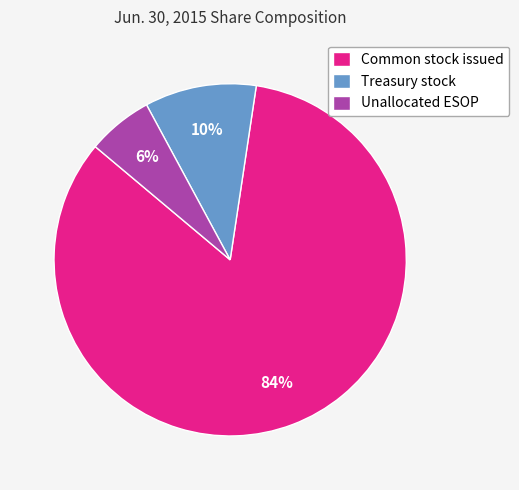

Is the sum of Common stock issued and Unallocated ESOP greater than half?

Yes